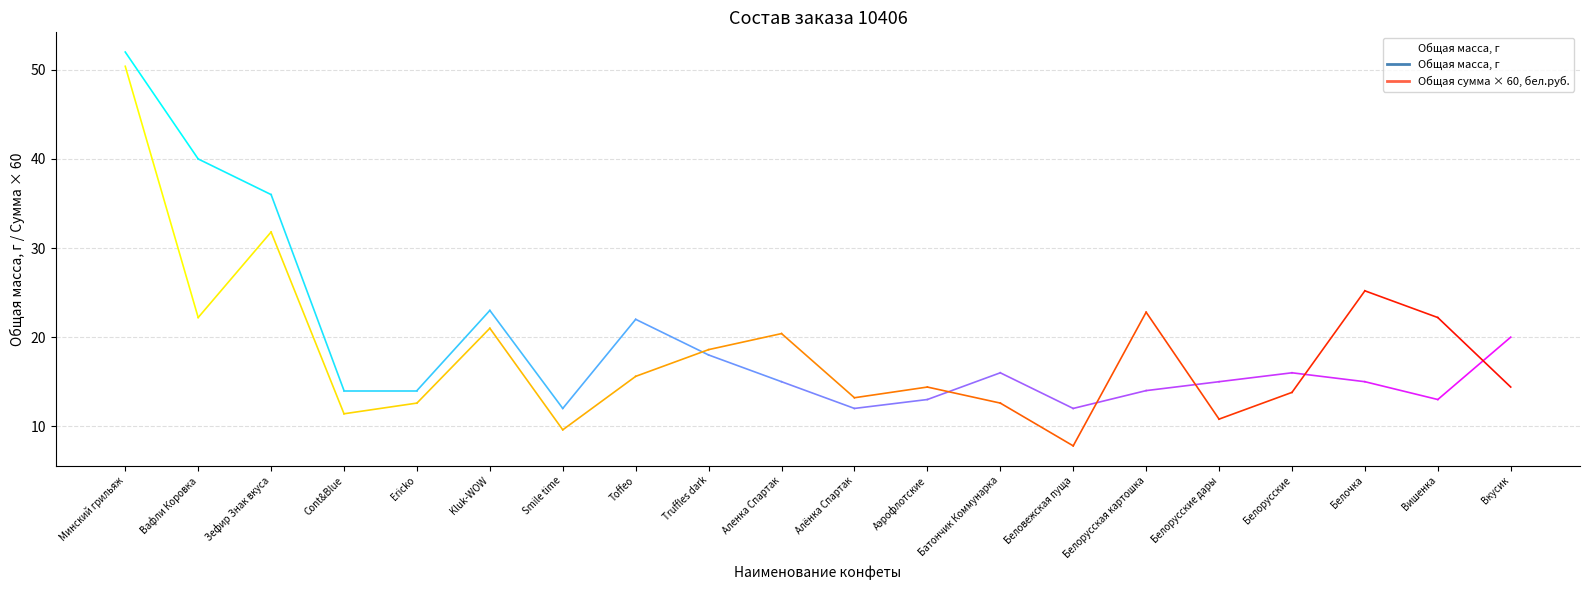

At which category does the chart reach its peak across all series?

Минский грильяж